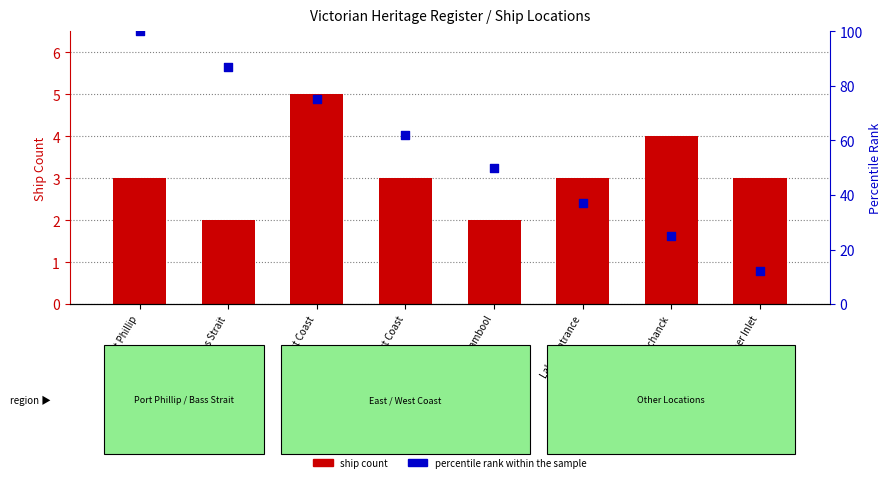

At how many categories does at least one series exceed 69?

3